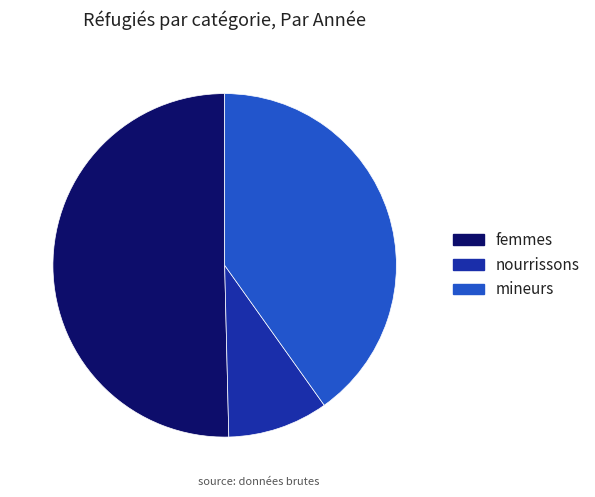

What is the ratio of the value at femmes to the value at nourrissons?

5.3